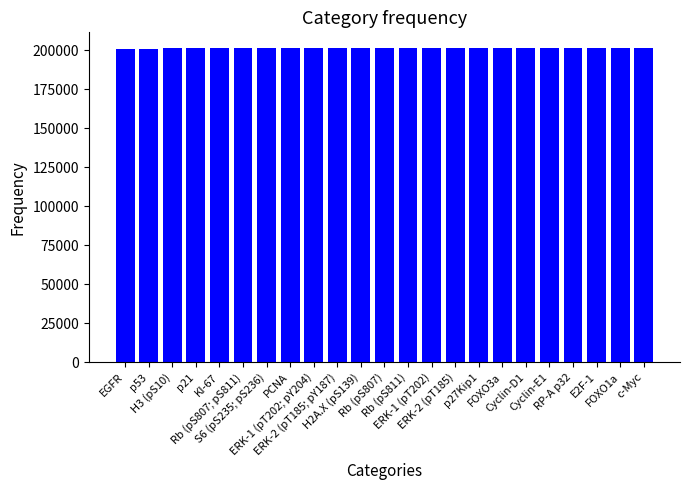

How many bars are there in total?

23